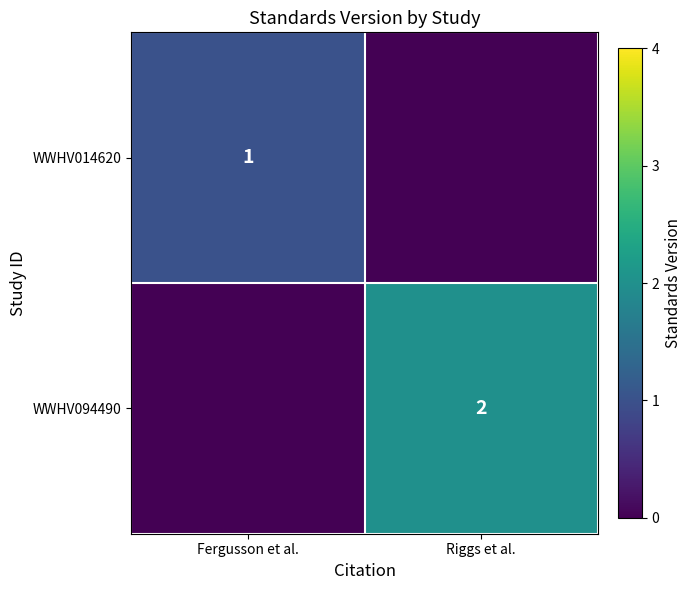

The value of WWHV094490 at Riggs et al. is 3. True or false?

False